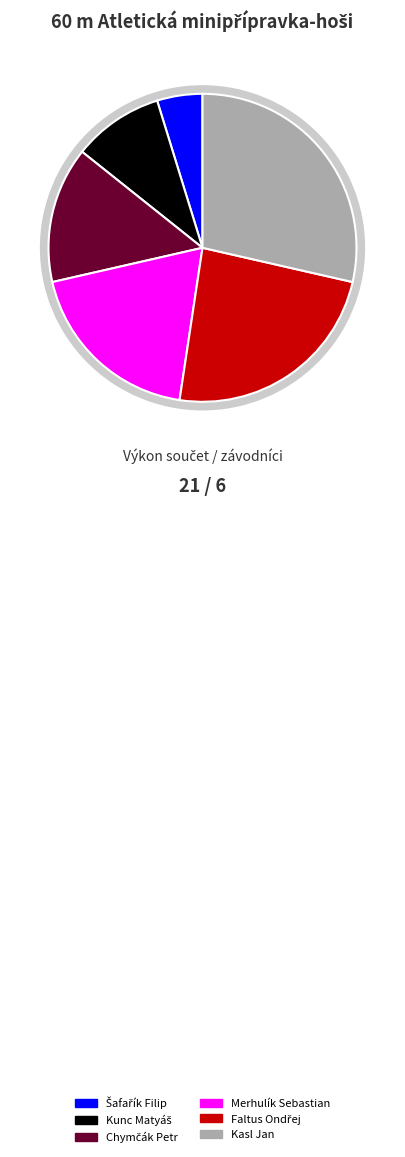

Which has a higher value, Kasl Jan or Merhulík Sebastian?

Kasl Jan